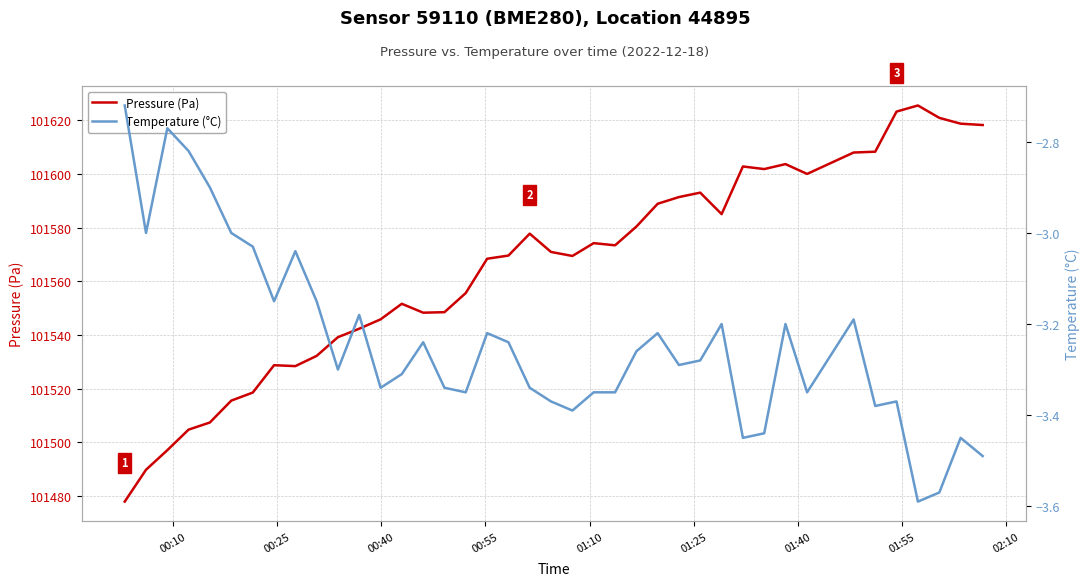

What is the lowest value of the Pressure (Pa) series?

101477.9